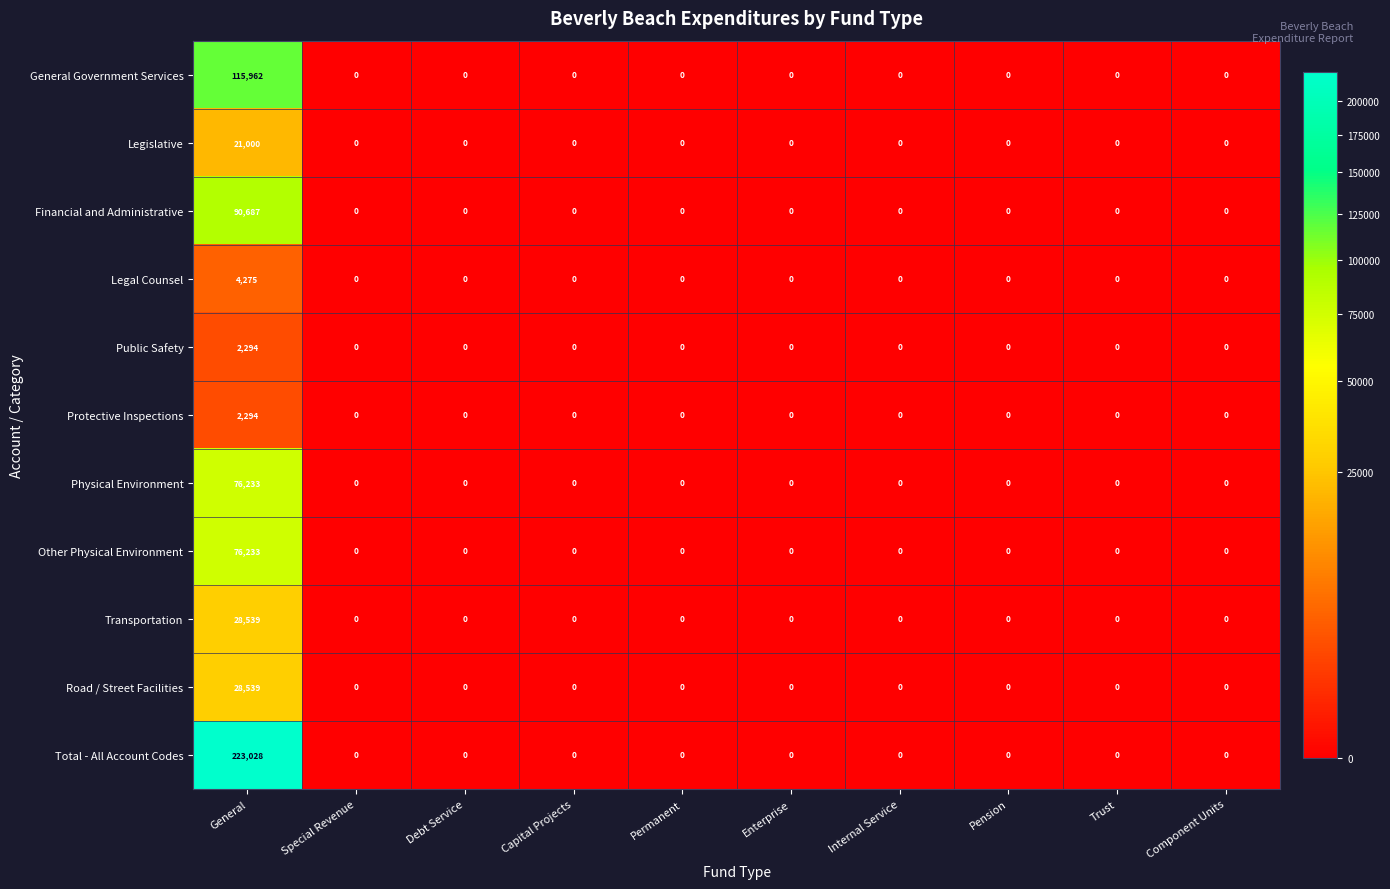

Is it true that Financial and Administrative equals 90687 at General?

True